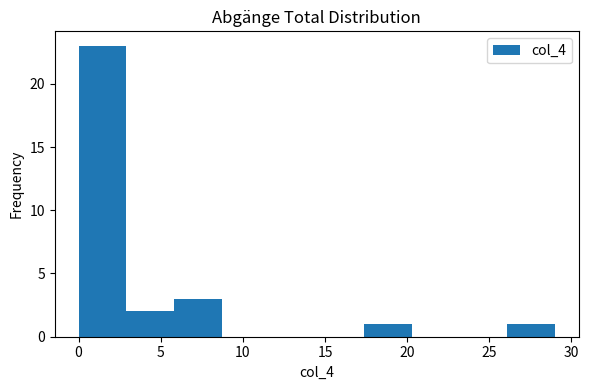

How tall is the bar that spans 17.4 to 20.3 on the x-axis? Neither the bar edges nor the heights are printed on the chart, so give them approximately, as read against the axes.

1